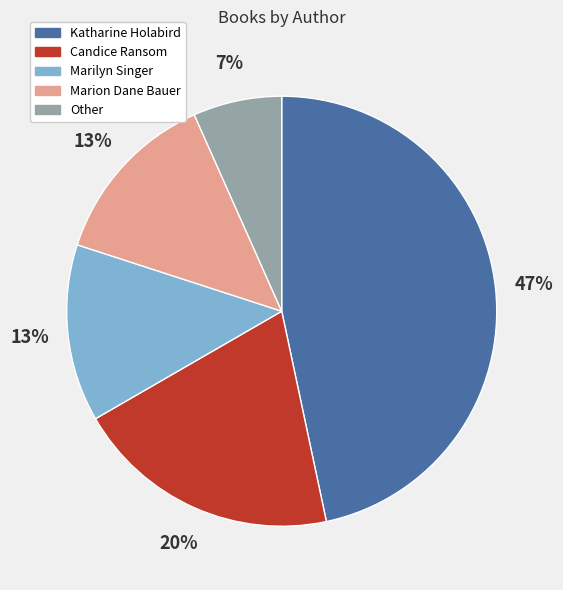

To the nearest percent, what percentage of the pie is Marilyn Singer?

13%